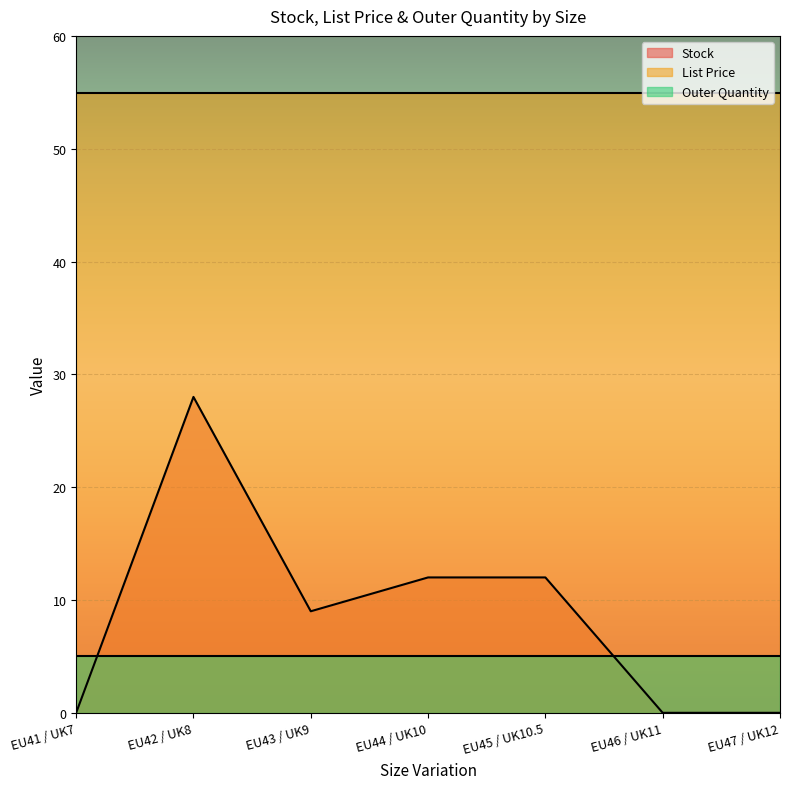

What is the label of the 3rd point from the right?

EU45 / UK10.5